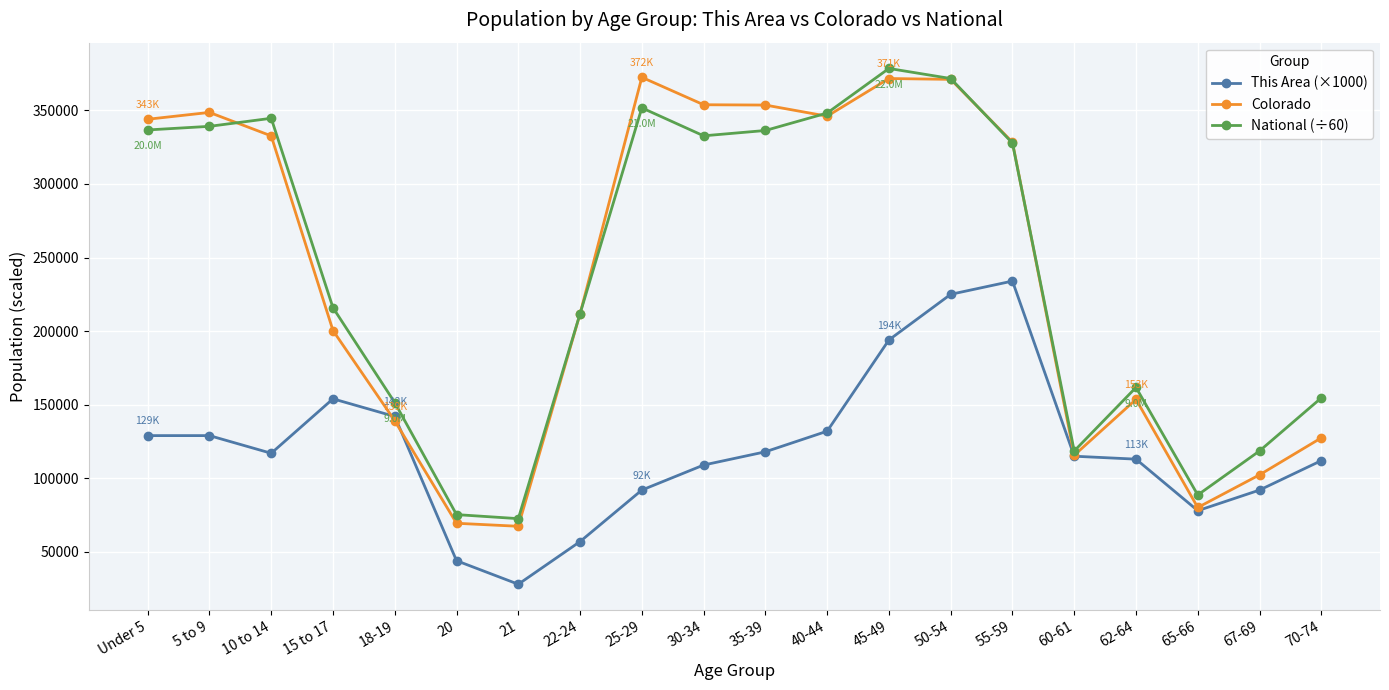

At which category does This Area (×1000) reach its first local valley?

10 to 14